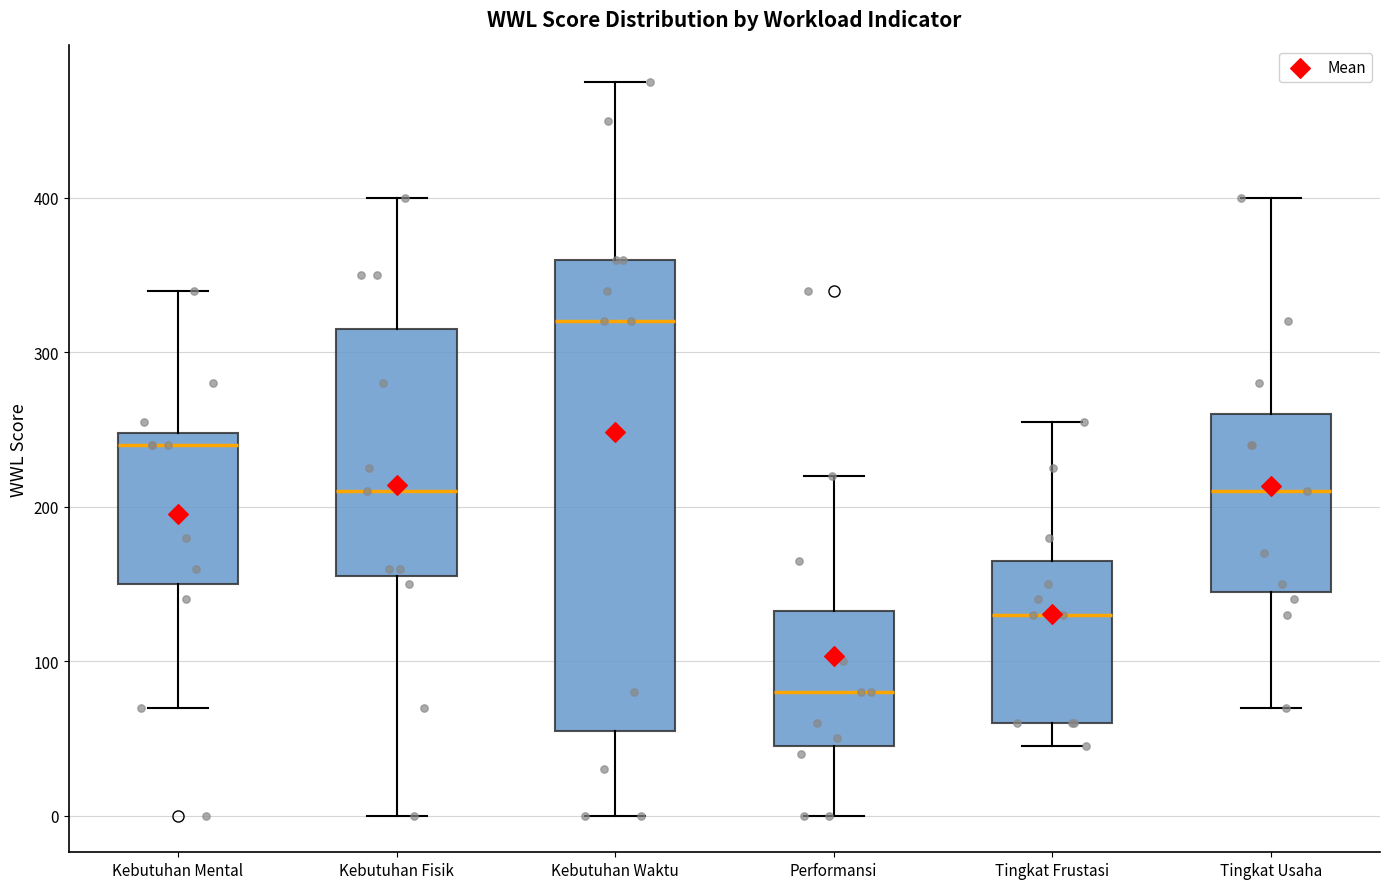

Which box's median line is the lowest?

Performansi